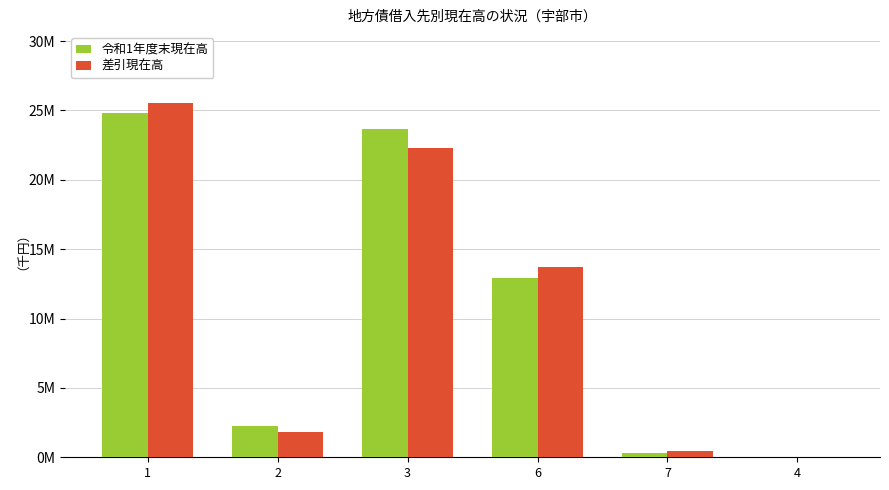

What is the average value of the 差引現在高 series?

10633902